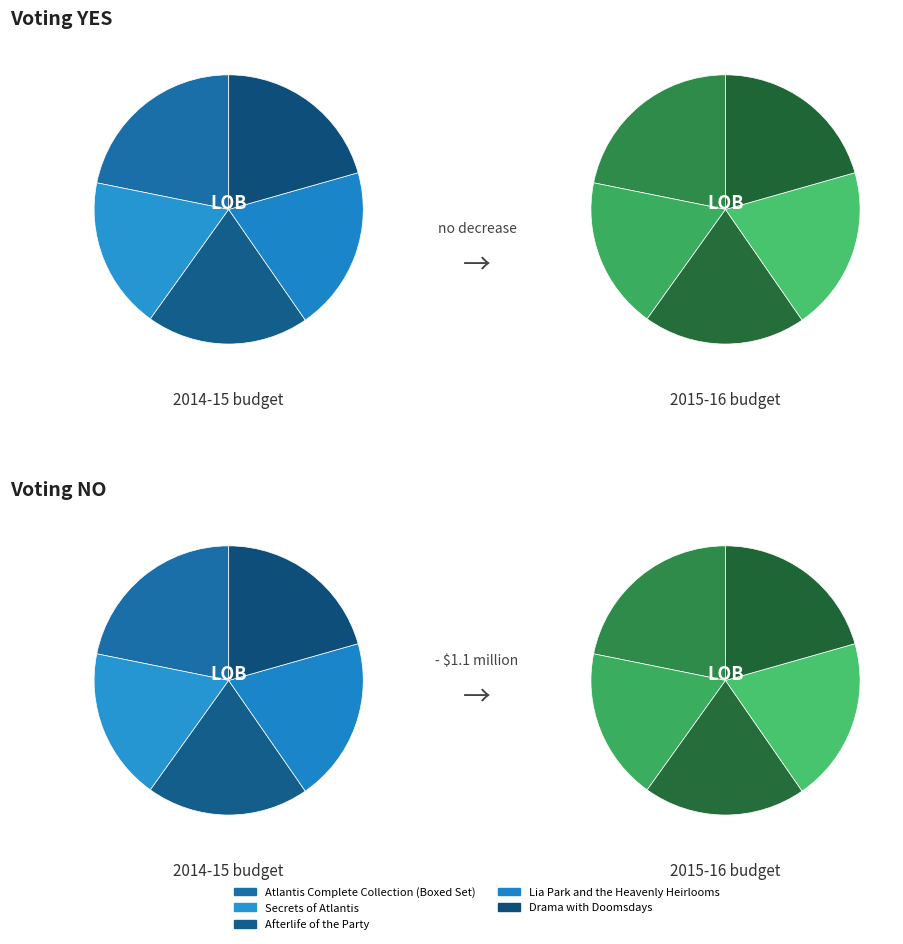

Does Secrets of Atlantis represent more than half of the total?

No